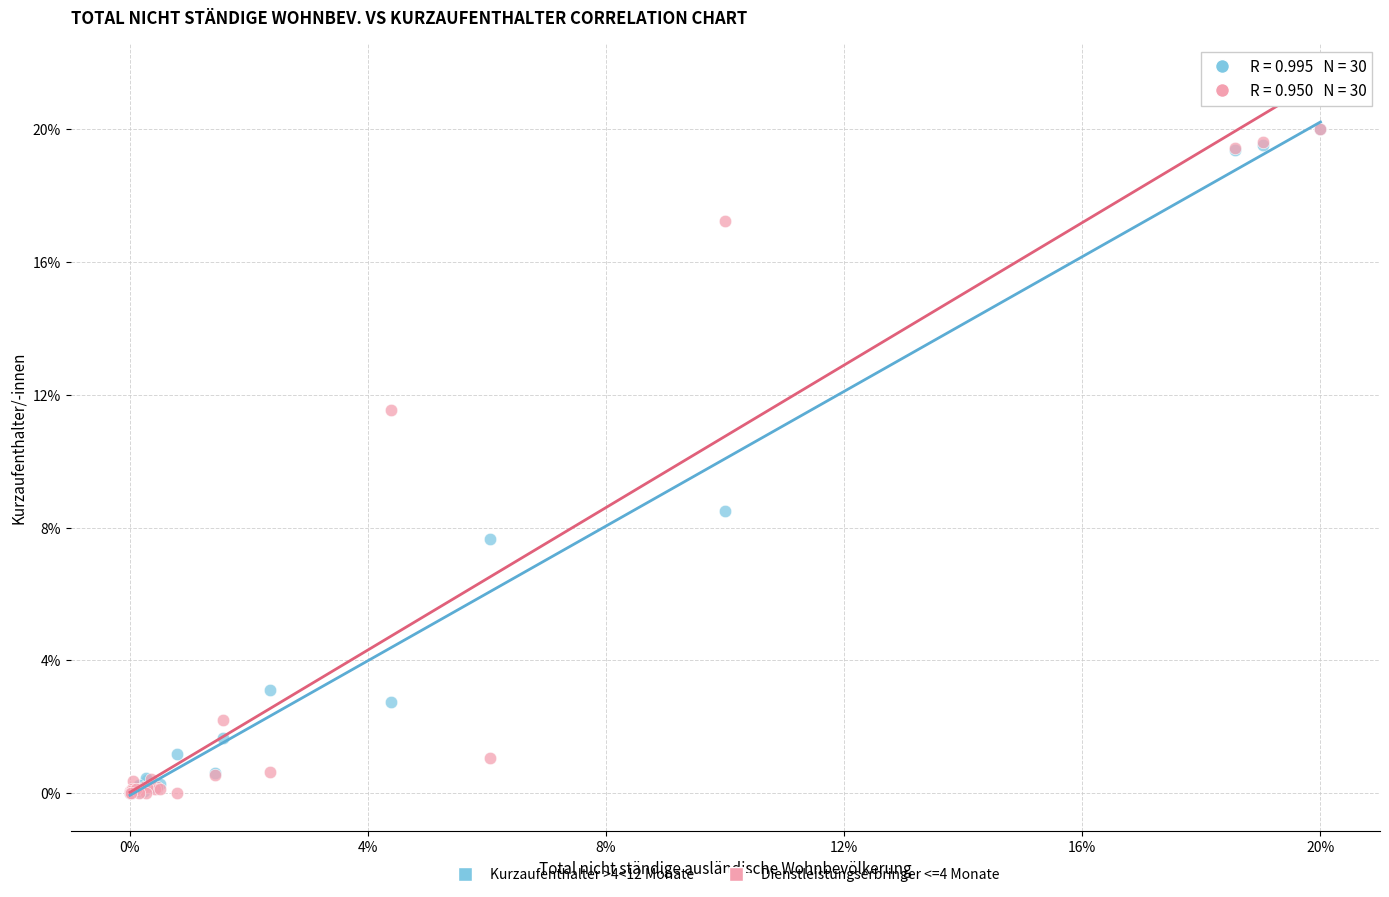

What are all the series names shown in the legend?

Kurzaufenthalter >4<12 Monate, Dienstleistungserbringer <=4 Monate